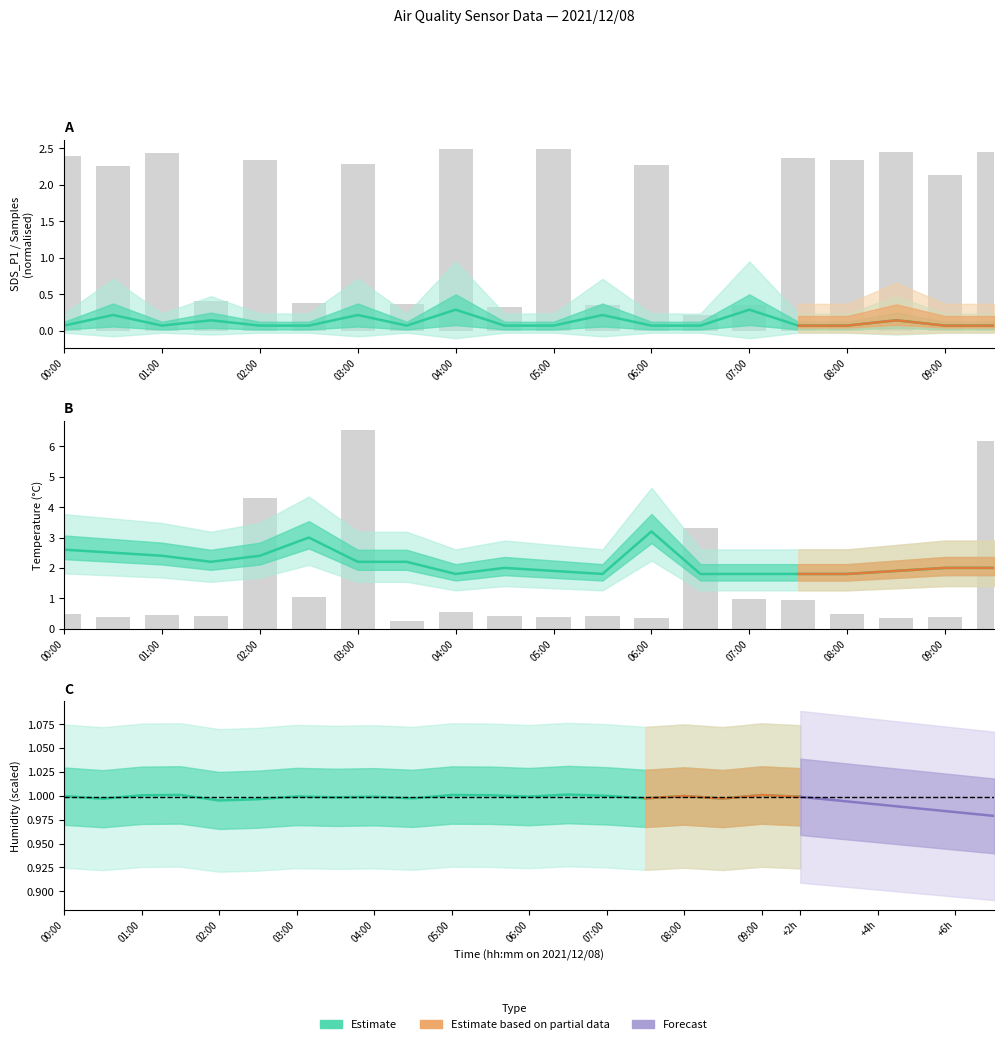

What is the maximum value for Temp?

3.2